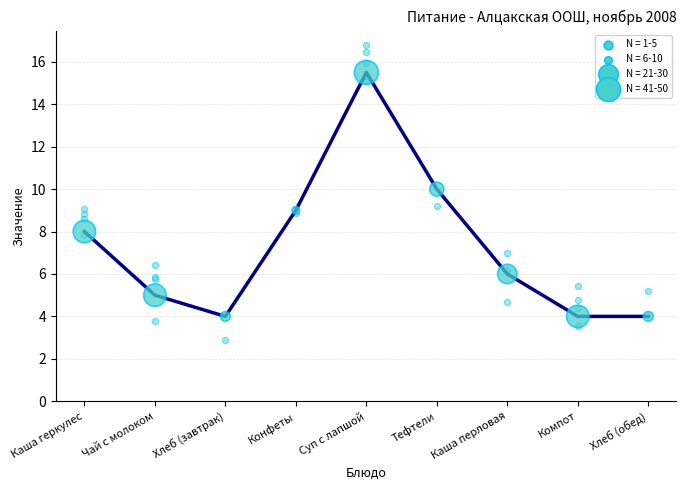

Which series has the largest total across all categories?

Цена